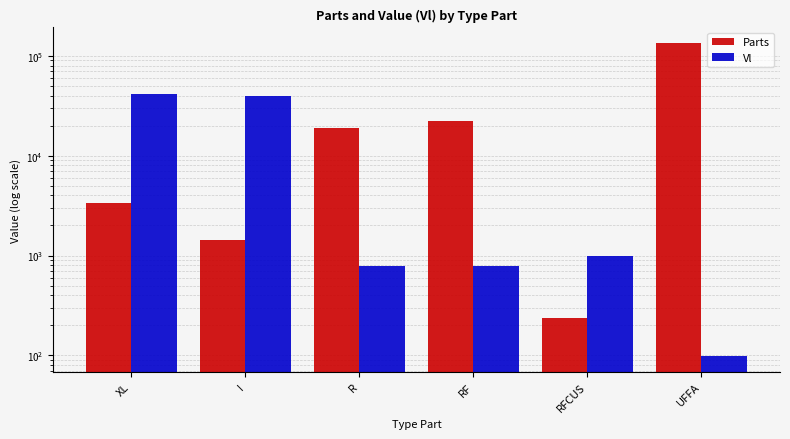

Reading left to right, transcribe all the data shown in this chart.

Parts: 3325.2	1428.8	19160.6	22051.4	236.0	134129.2
Vl: 41273.4	39296.9	786.1	783.5	986.0	98.0